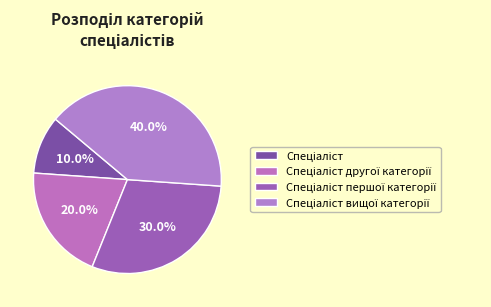

Count the number of slices in the pie.

4